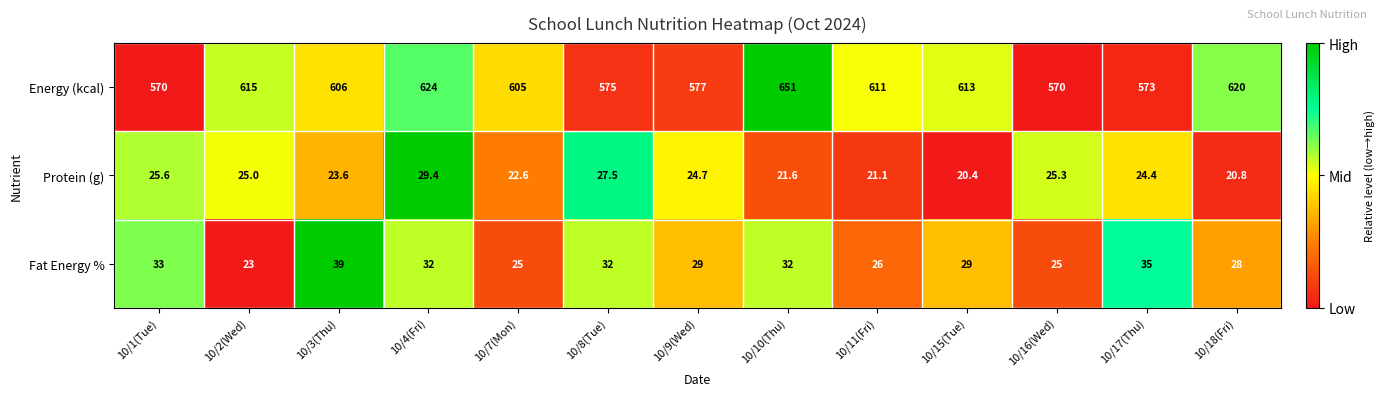

What is the sum of the Fat Energy % values at 10/17(Thu) and 10/3(Thu)?

74.0